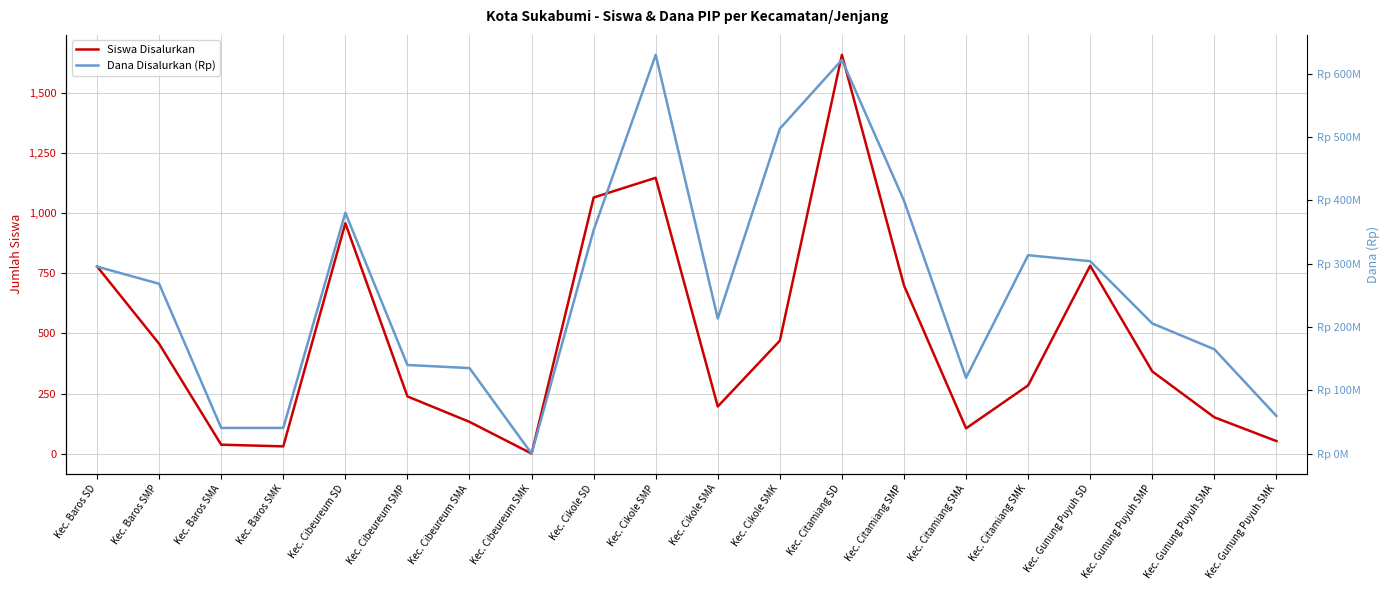

True or false: Siswa Disalurkan and Dana Disalurkan (Rp) intersect in this chart.

False